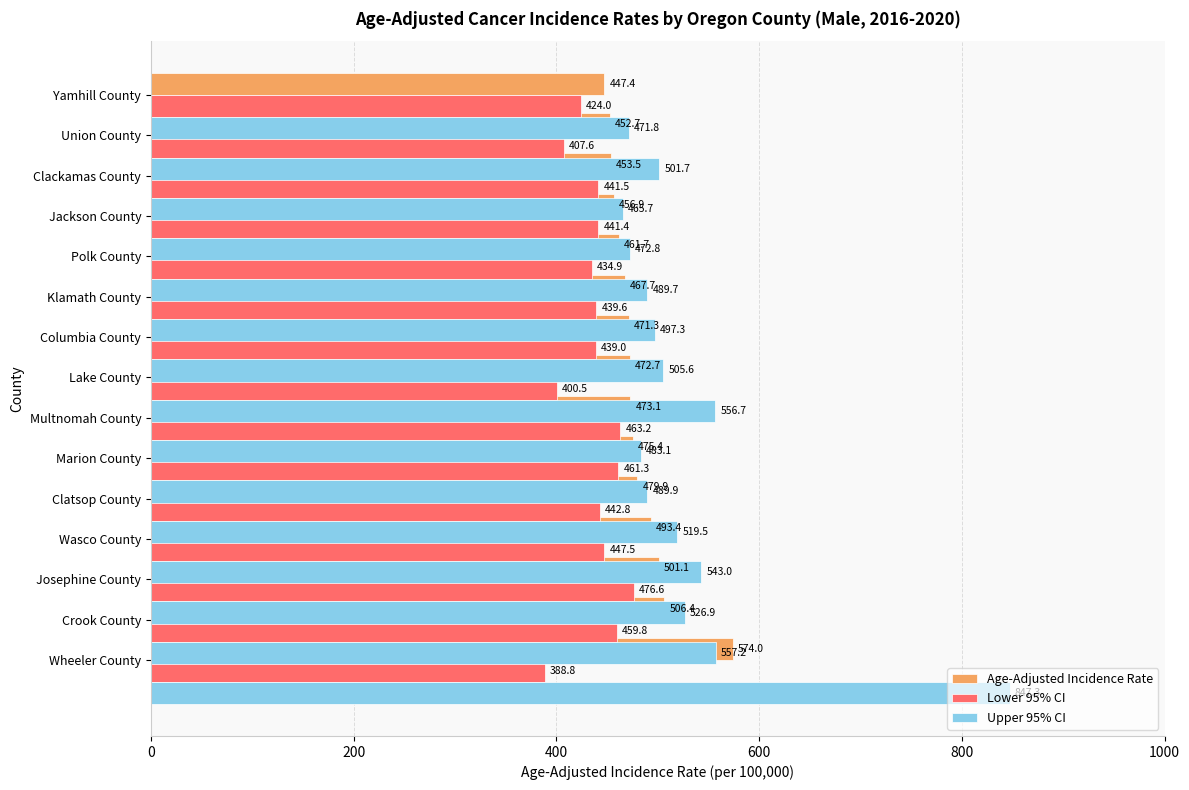

How many bars are there in each group?

3